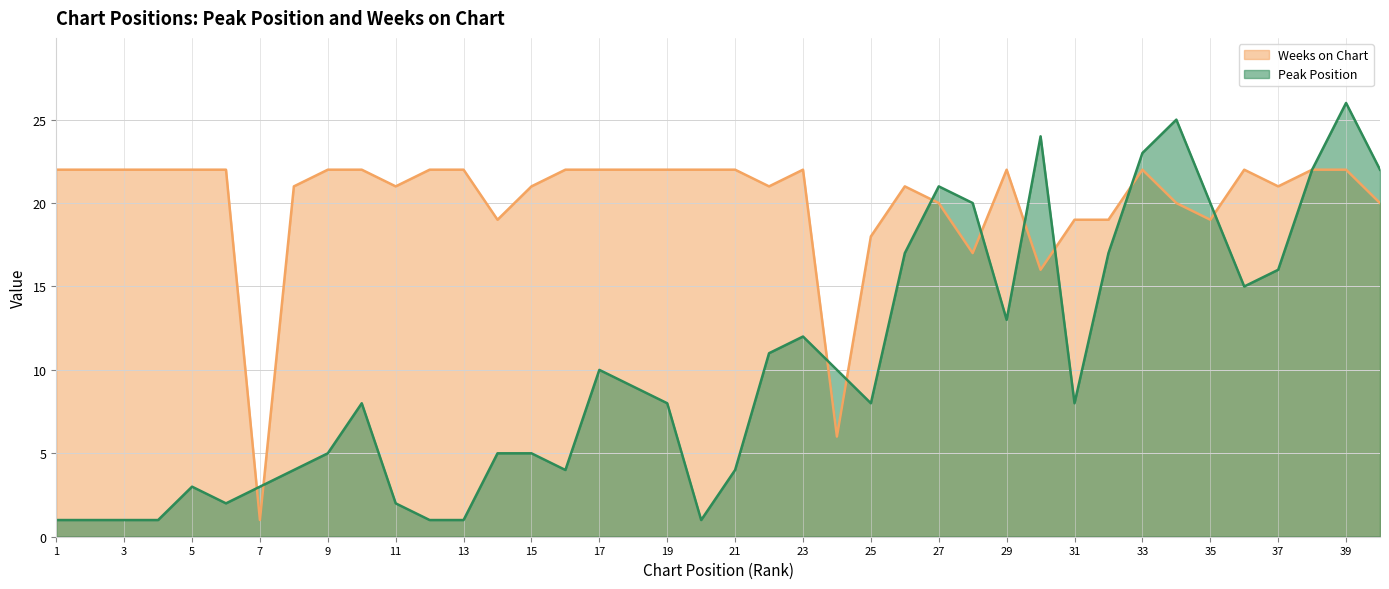

How many distinct data groups are displayed?

2